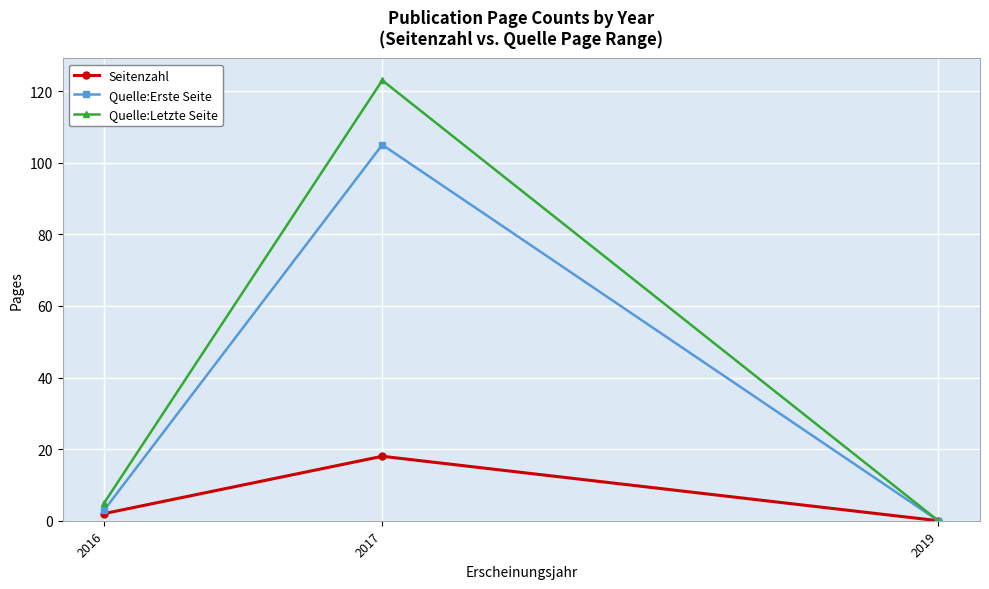

Reading left to right, extract all data points from this chart.

Seitenzahl: 2	18	0
Quelle:Erste Seite: 3	105	0
Quelle:Letzte Seite: 5	123	0